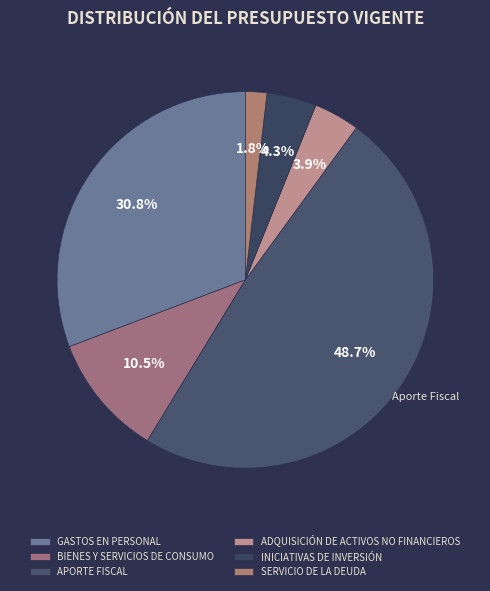

What portion of the pie excludes GASTOS EN PERSONAL?

69.2%